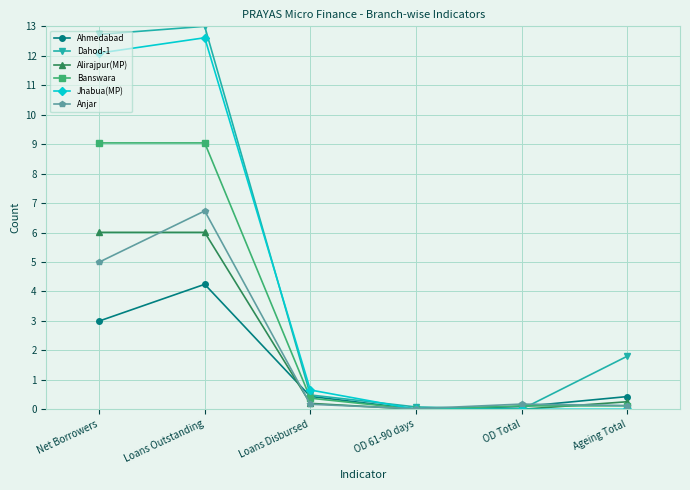

Which category has the highest value across all series?

Loans Outstanding